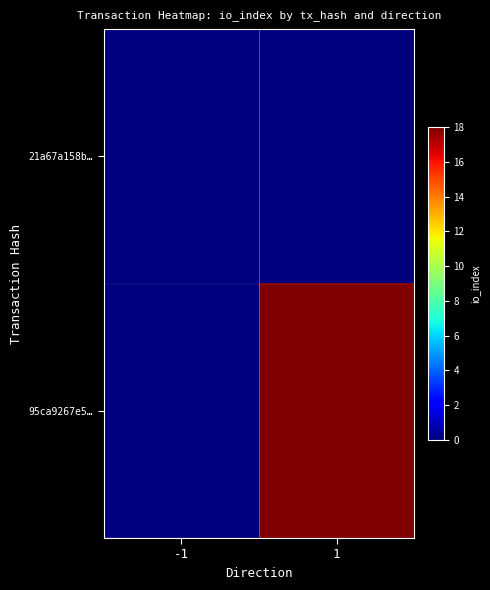

Which series has the largest total across all categories?

95ca9267e5…